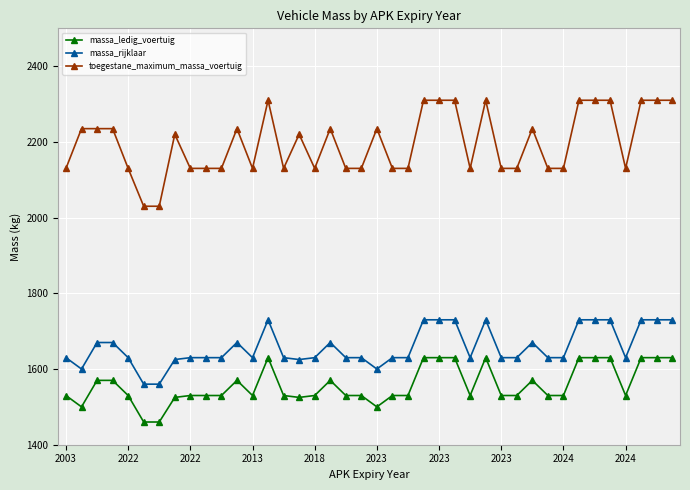

Which series has the largest range (max minus min)?

toegestane_maximum_massa_voertuig